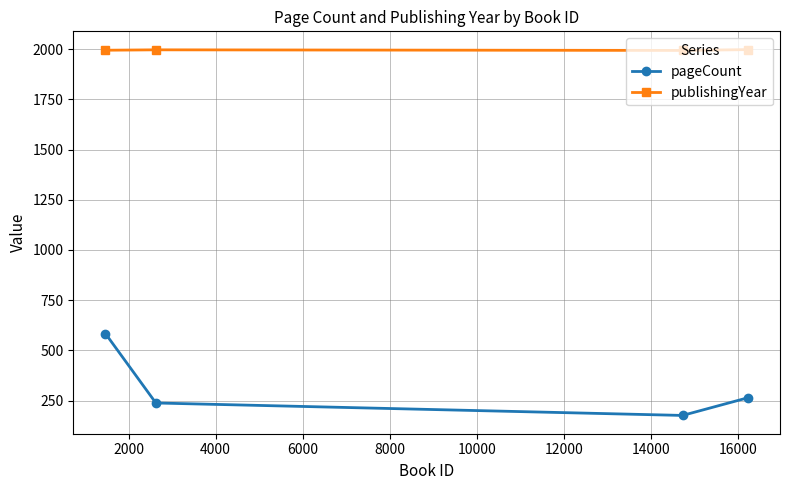

At how many categories does at least one series exceed 1079?

4